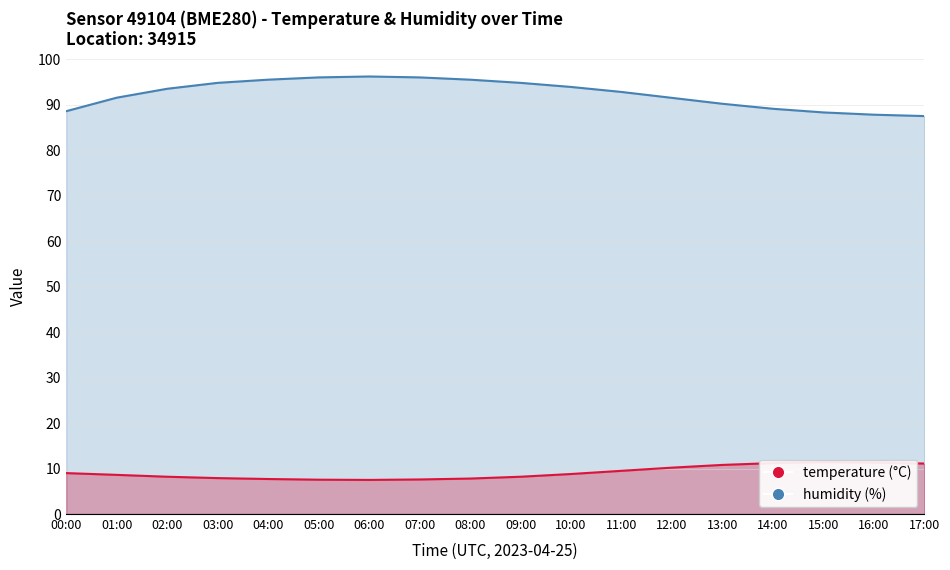

Reading left to right, extract all data points from this chart.

temperature: 00:00=9.0	01:00=8.6	02:00=8.2	03:00=7.9	04:00=7.7	05:00=7.5	06:00=7.5	07:00=7.6	08:00=7.8	09:00=8.2	10:00=8.8	11:00=9.5	12:00=10.2	13:00=10.8	14:00=11.2	15:00=11.4	16:00=11.3	17:00=11.1
humidity: 00:00=88.6	01:00=91.5	02:00=93.5	03:00=94.8	04:00=95.5	05:00=96.0	06:00=96.2	07:00=96.0	08:00=95.5	09:00=94.8	10:00=93.9	11:00=92.8	12:00=91.5	13:00=90.2	14:00=89.1	15:00=88.3	16:00=87.8	17:00=87.5